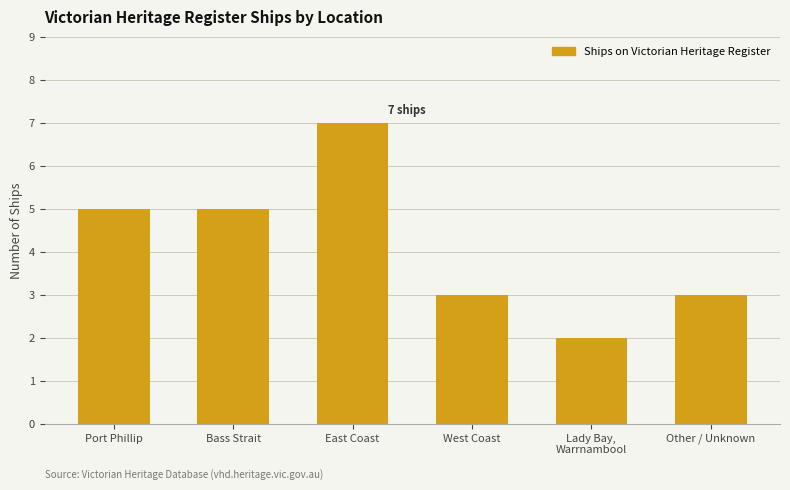

What position from the left is East Coast?

3